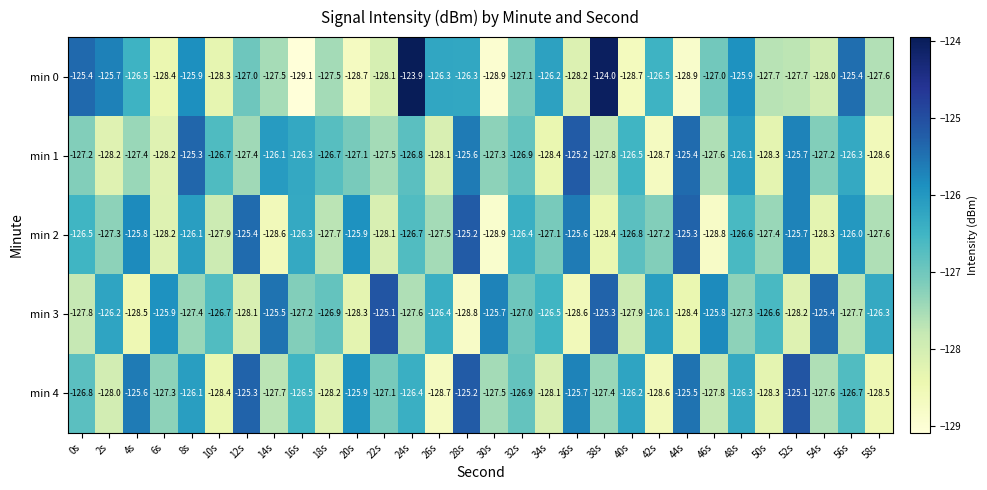

Which series has the widest spread of values?

min 0